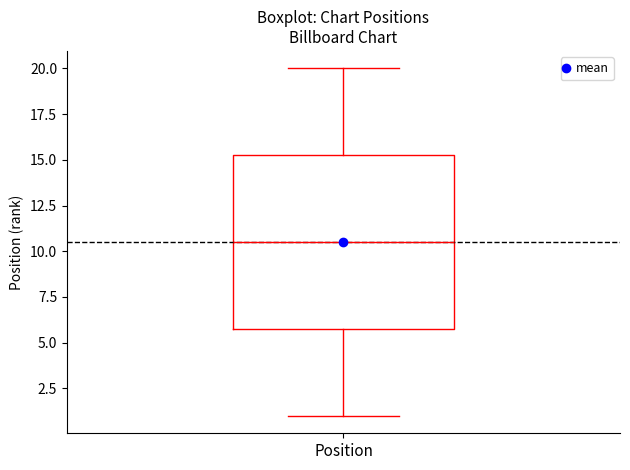

Read this box plot against the y-axis: the position of the median line, the range covered by the box, and the ends of both whiskers. The values are not printed on the chart, so give them approximately, as read against the axis.

median 10.5, box 6.0 to 15.5, whiskers 1.0 to 20.0